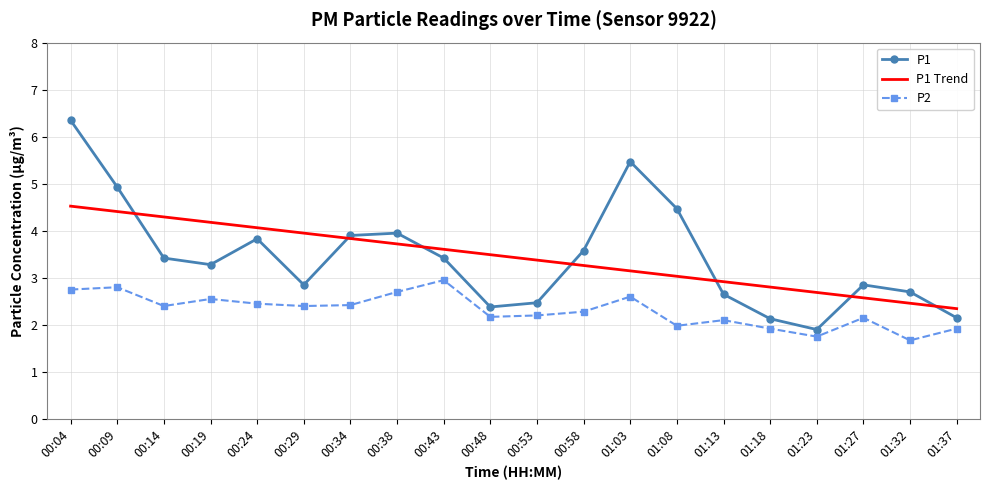

At which label does P1 reach its peak?

00:04